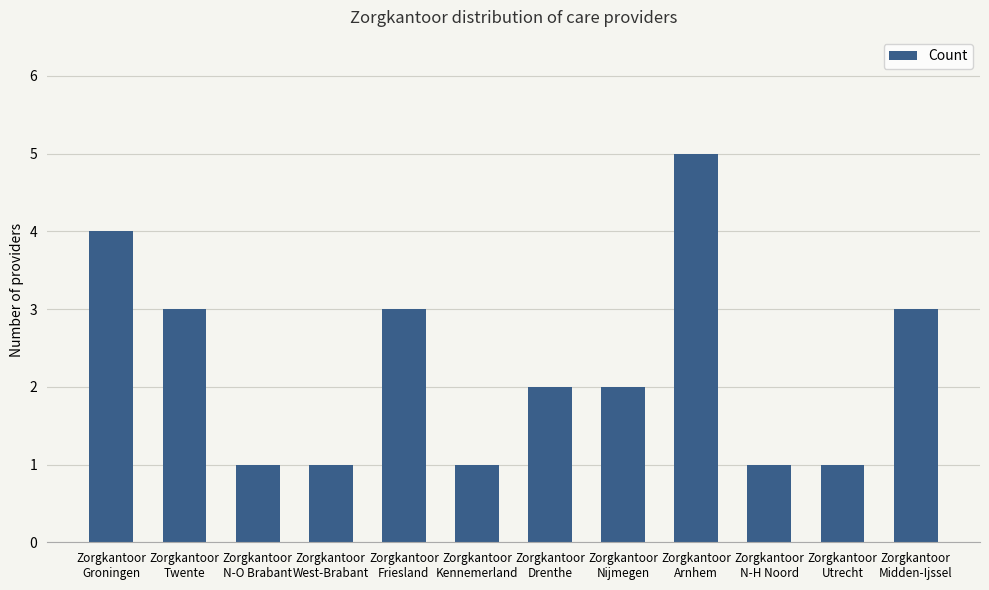

What is the smallest value displayed?

1